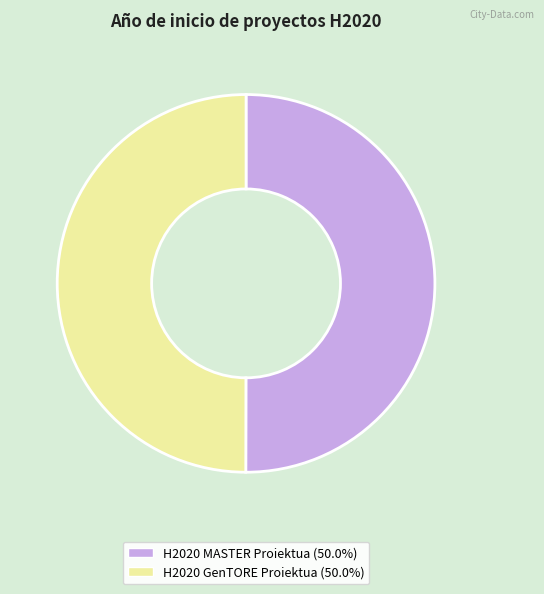

Is the sum of H2020 GenTORE Proiektua and H2020 MASTER Proiektua greater than half?

Yes